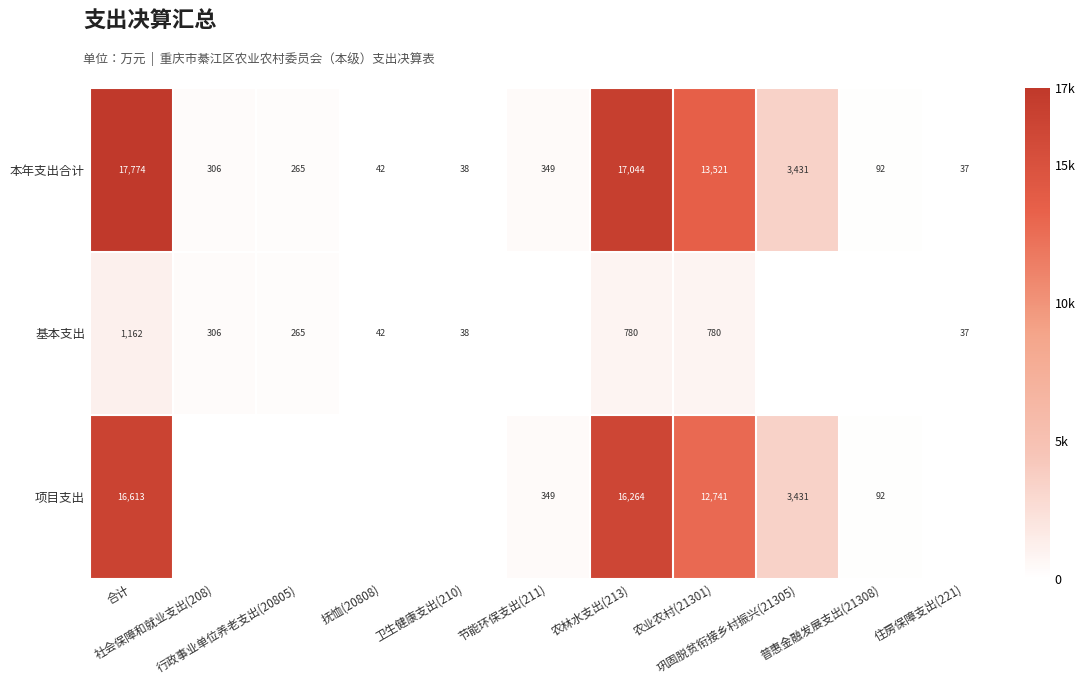

List the labels in order of 项目支出 value, smallest first.

社会保障和就业支出(208), 行政事业单位养老支出(20805), 抚恤(20808), 卫生健康支出(210), 住房保障支出(221), 普惠金融发展支出(21308), 节能环保支出(211), 巩固脱贫衔接乡村振兴(21305), 农业农村(21301), 农林水支出(213), 合计